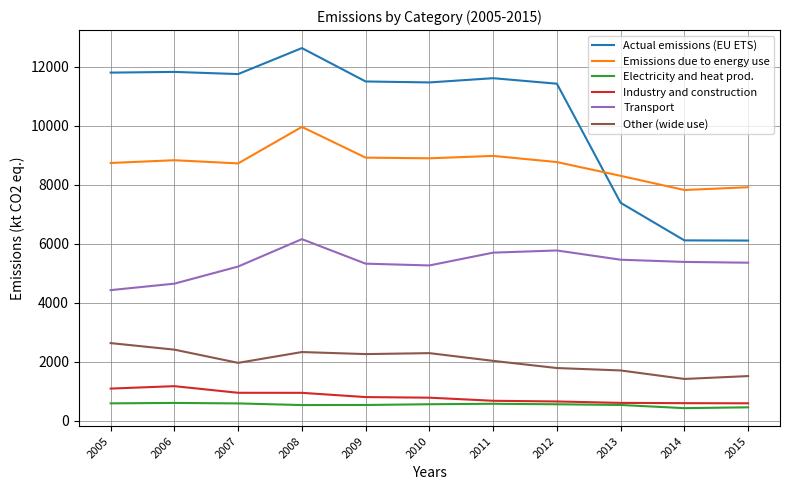

What is the spread (max minus min) of values at 2015?

7464.0